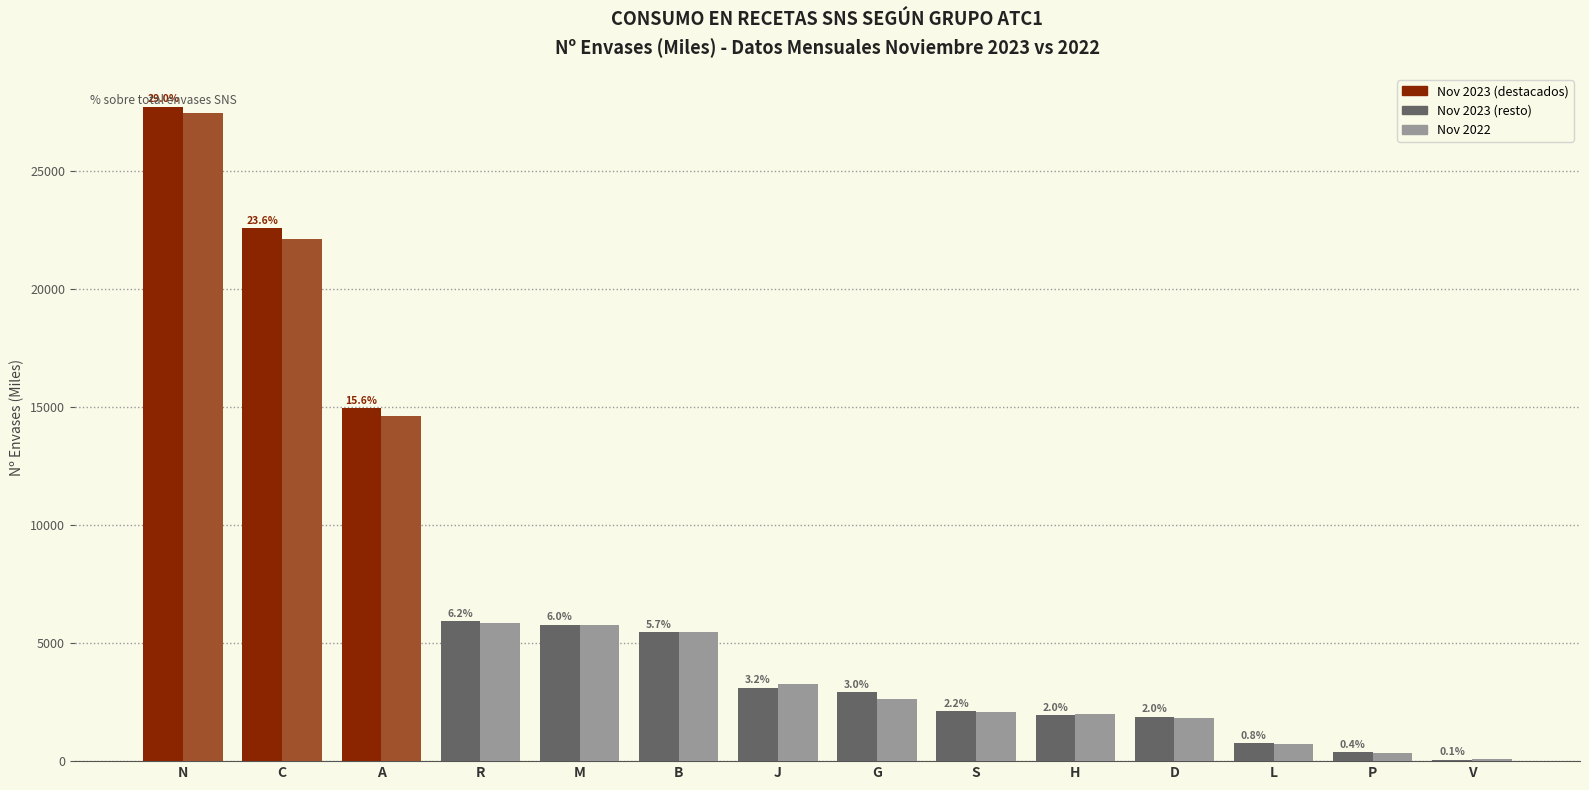

What position from the right is R?

11